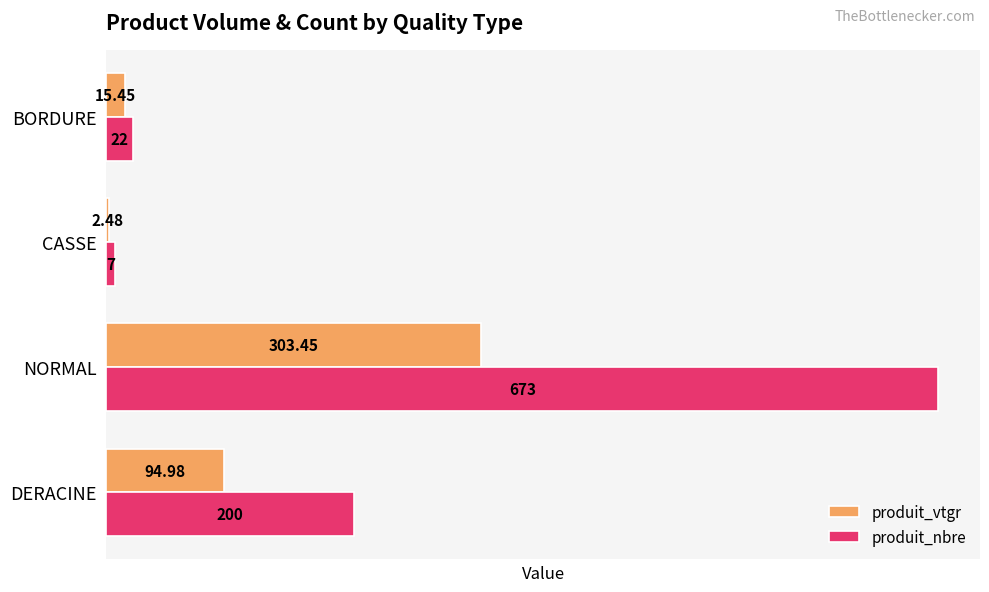

Rank the series by their average value, from highest to lowest.

produit_nbre, produit_vtgr